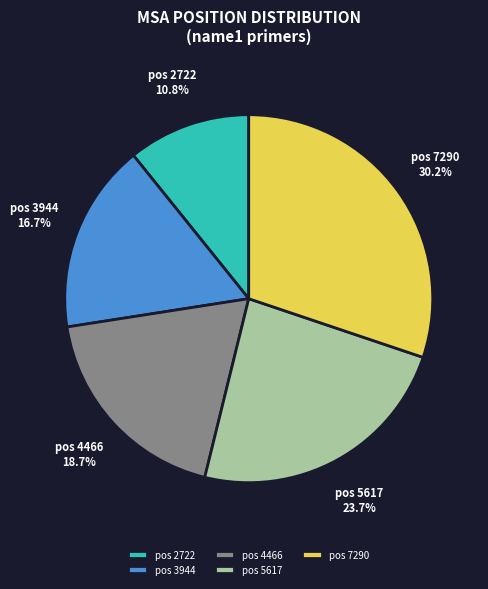

Which slice is the largest?

pos 7290